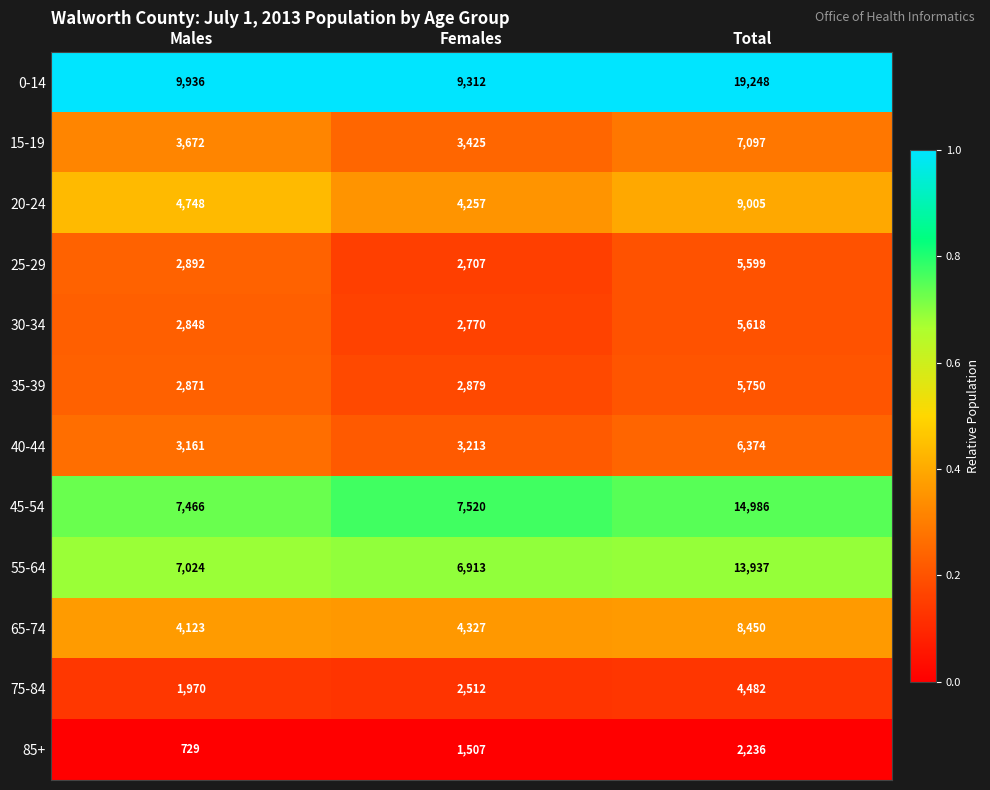

True or false: 75-84 has a value of 4207 at Females.

False